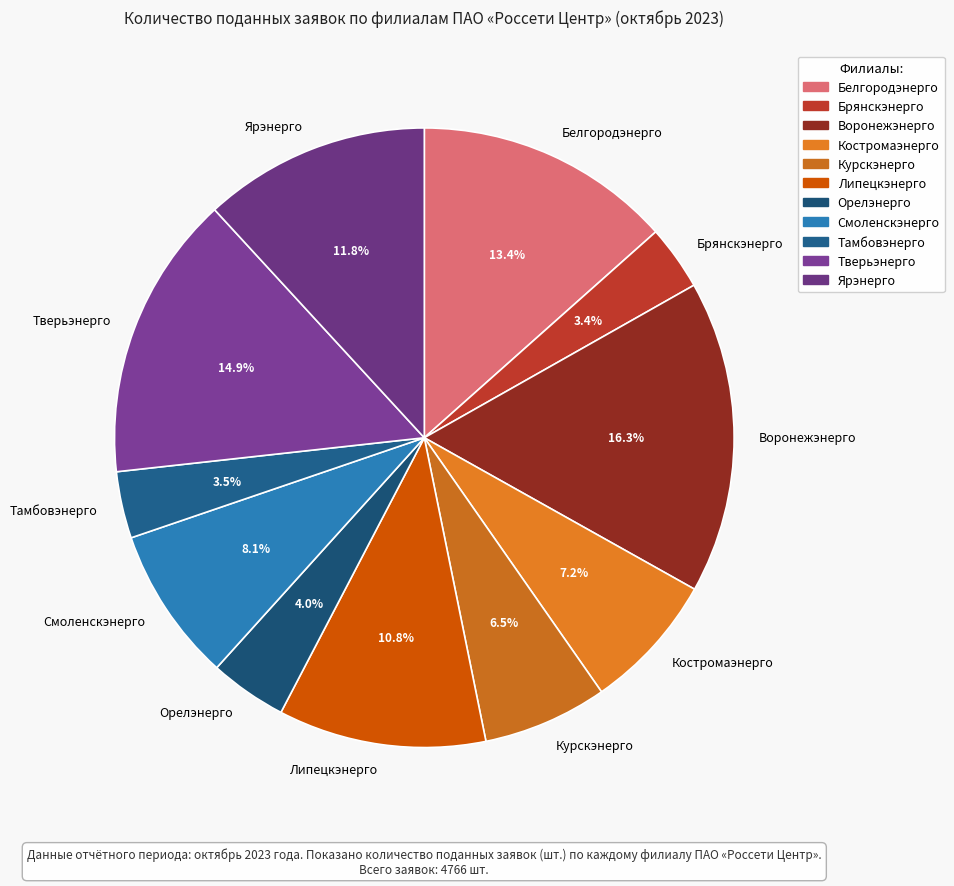

What is the largest slice in the pie chart?

Воронежэнерго